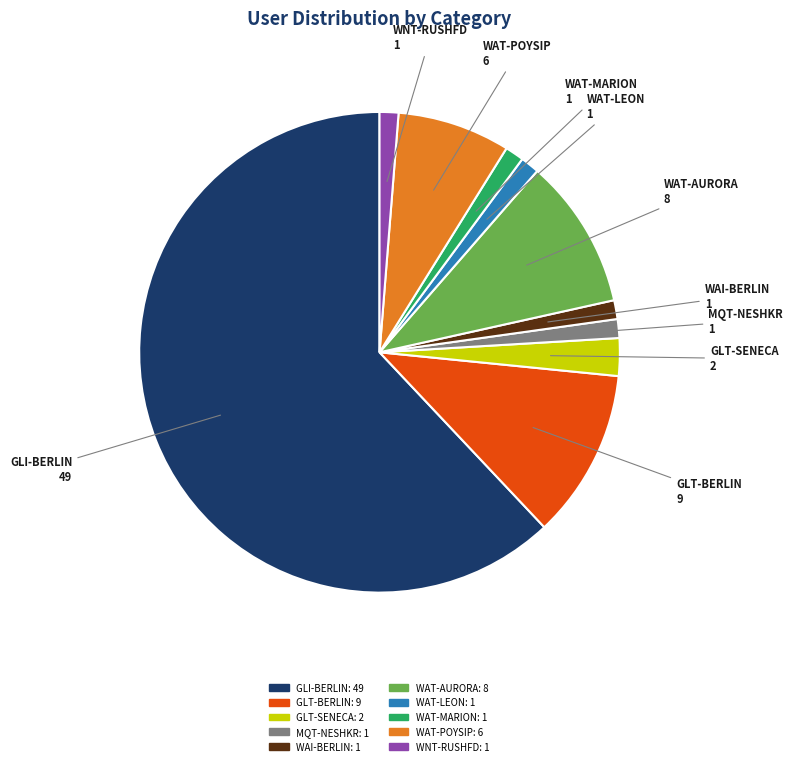

Which slice is the largest?

GLI-BERLIN